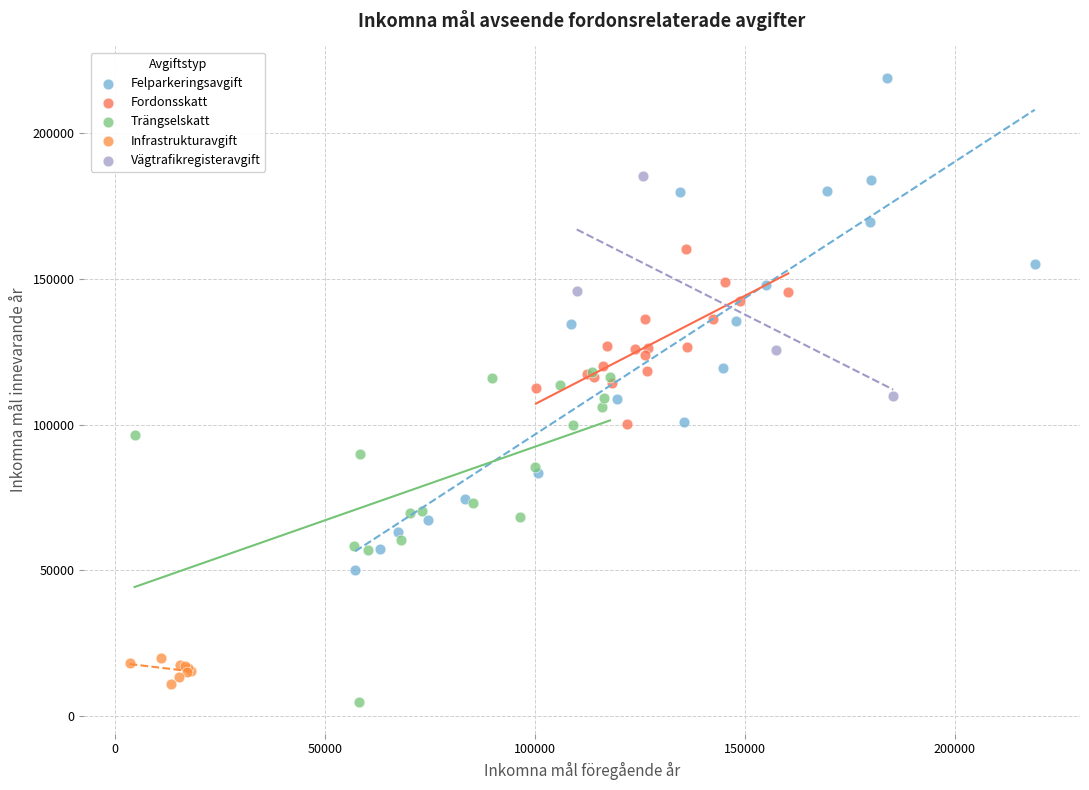

Which series has the widest spread of Y values?

Felparkeringsavgift